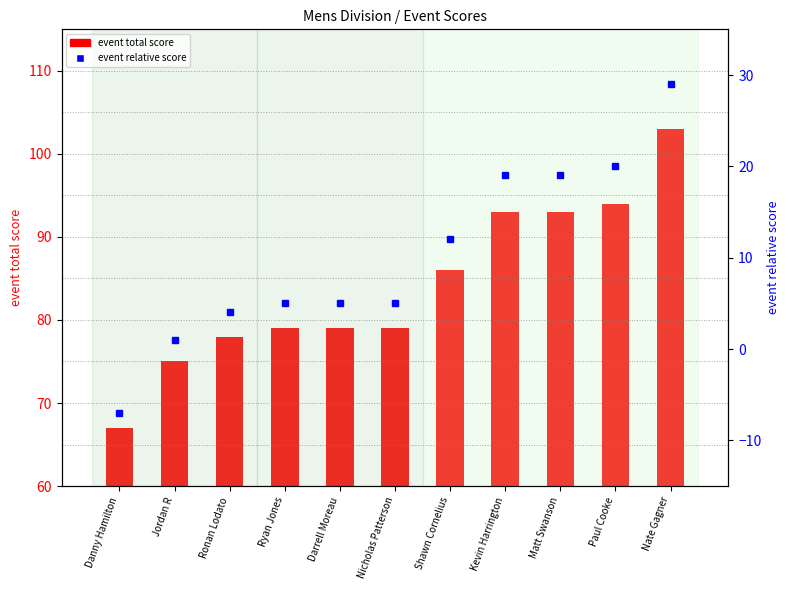

Rank the series at Matt Swanson from lowest to highest value.

event relative score, event total score